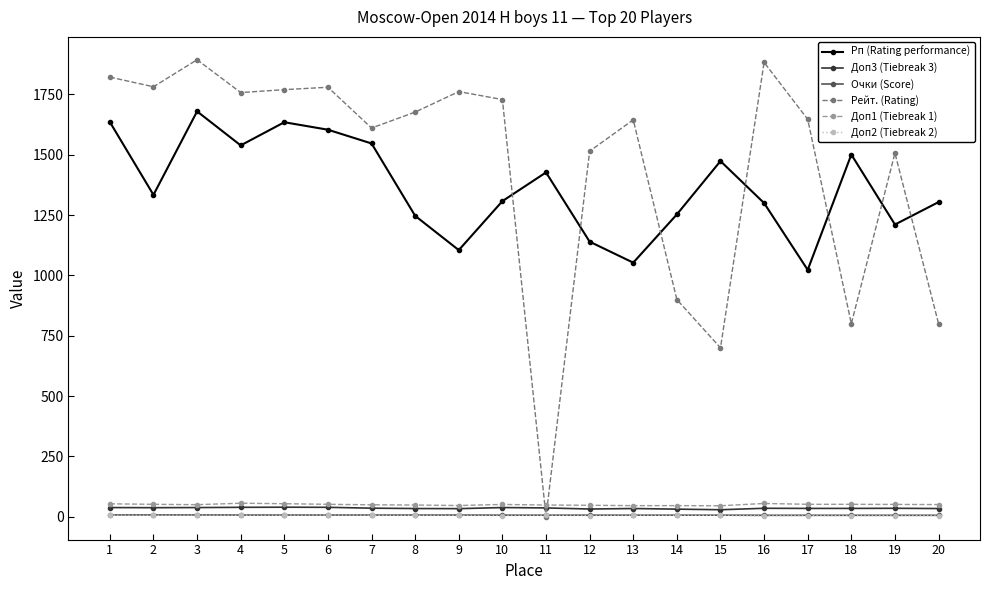

True or false: Рп (Rating performance) and Доп2 (Tiebreak 2) intersect in this chart.

False